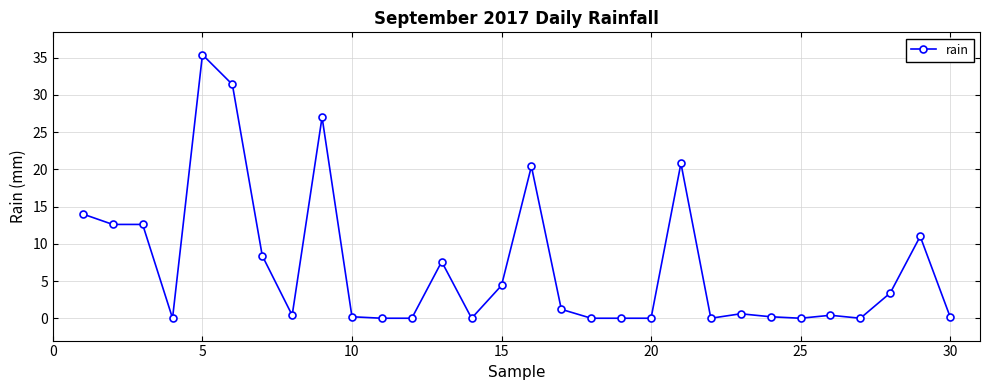

How many distinct data groups are displayed?

1